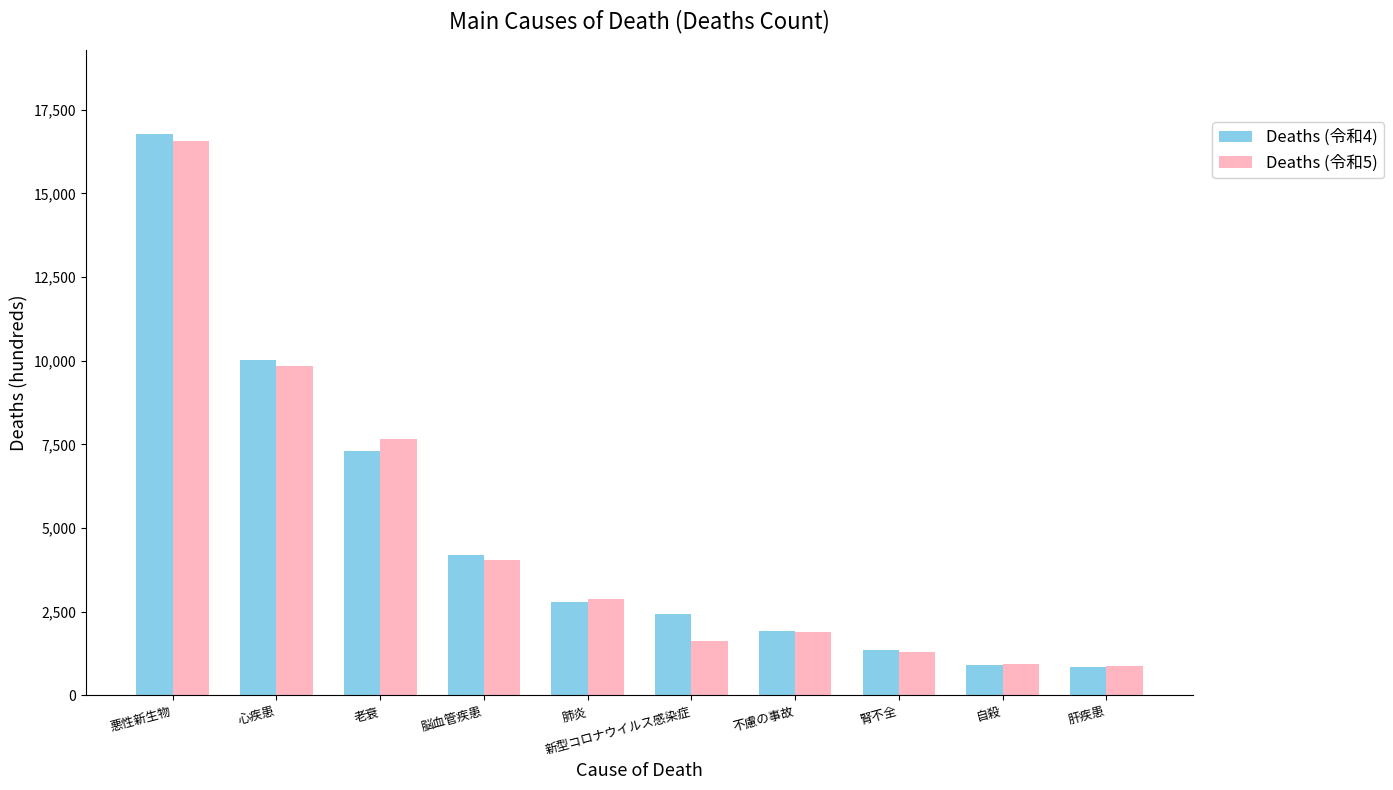

What position from the left is 新型コロナウイルス感染症?

6